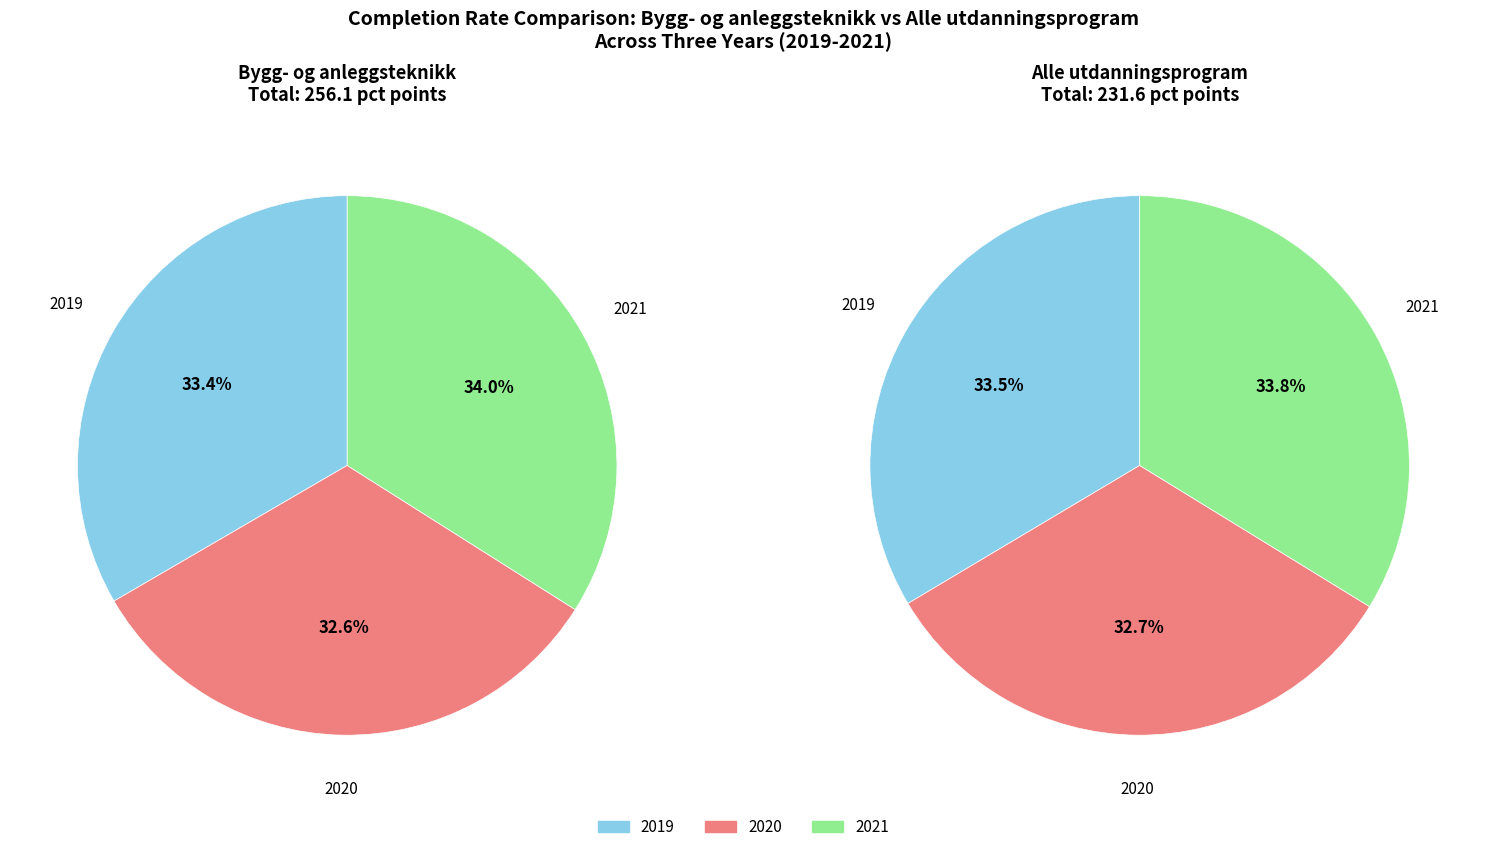

Is there a majority slice in this chart?

No